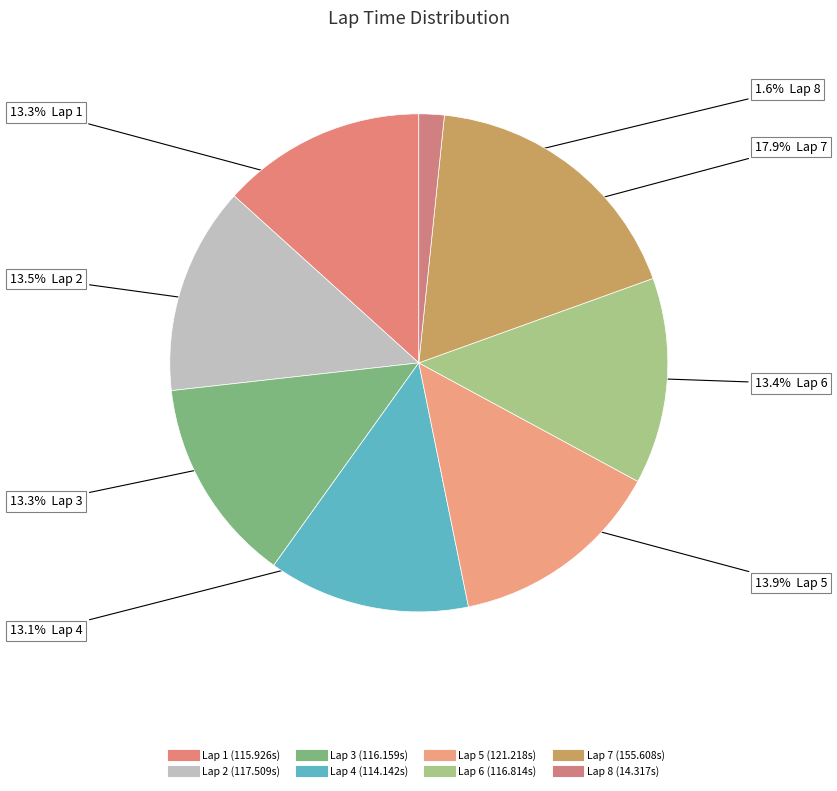

Which category has the smallest portion of the pie?

Lap 8